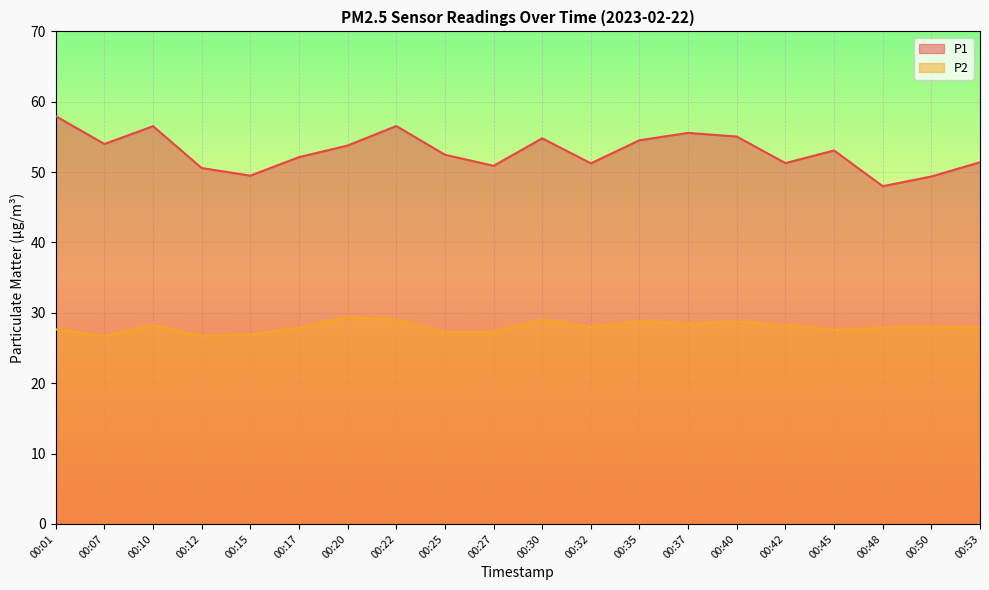

How many interior local valleys does the P2 series have?

6